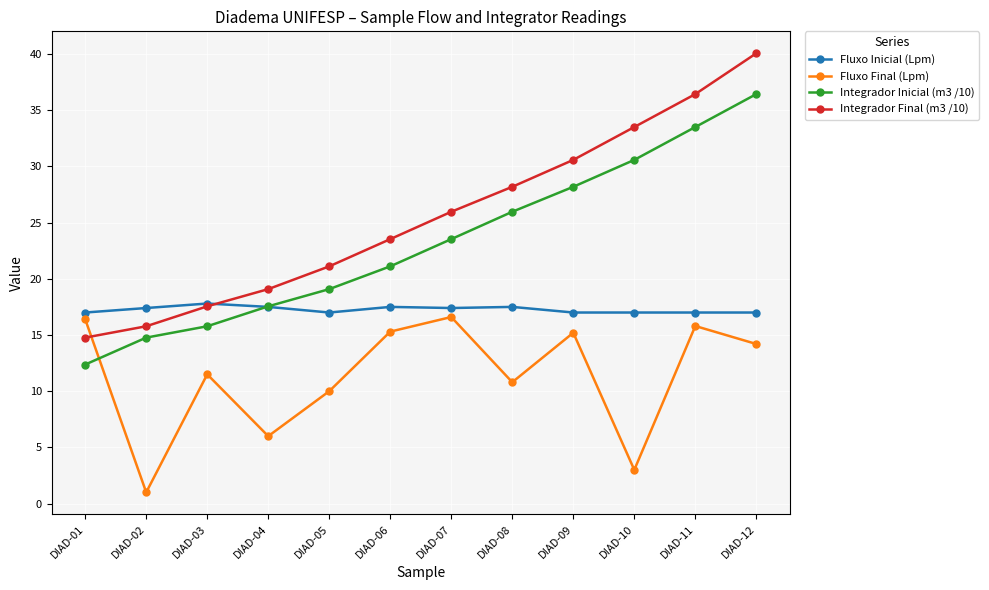

Which series ends up on top after the final intersection of Integrador Final (m3 /10) and Fluxo Inicial (Lpm)?

Integrador Final (m3 /10)